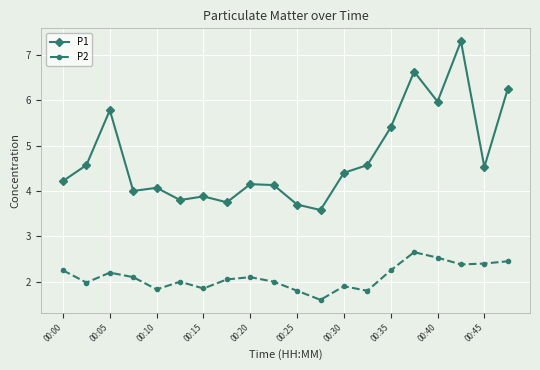

What is the value of the P2 point at the 9th from the left?

2.1